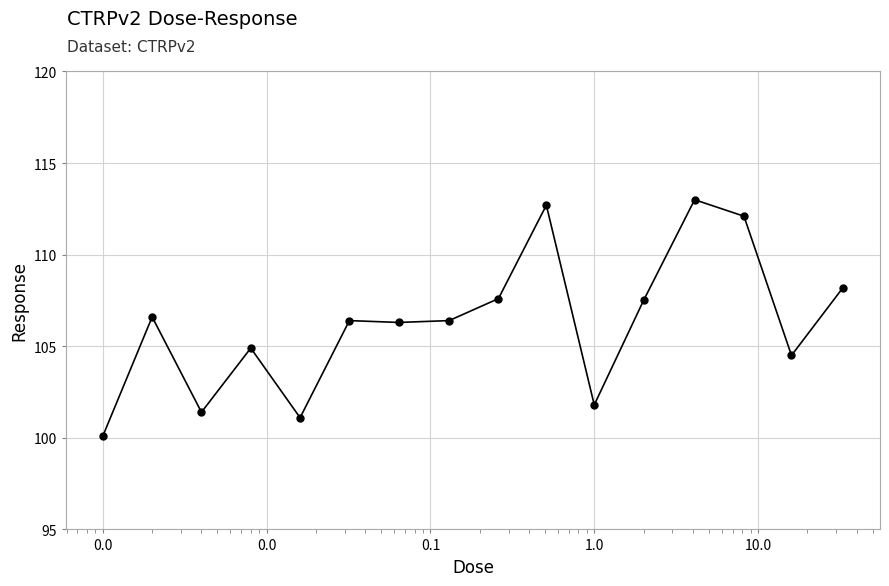

What is the minimum value shown in the chart?

100.1